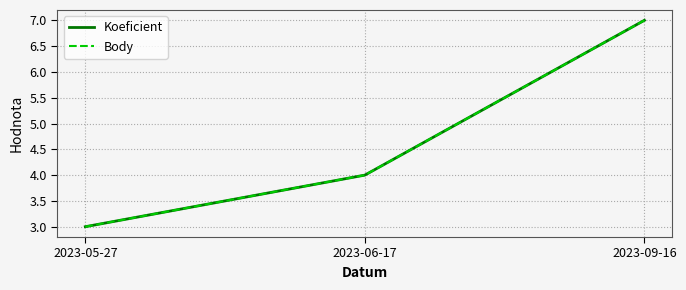

What is the difference between the Koeficient values at 2023-06-17 and 2023-05-27?

1